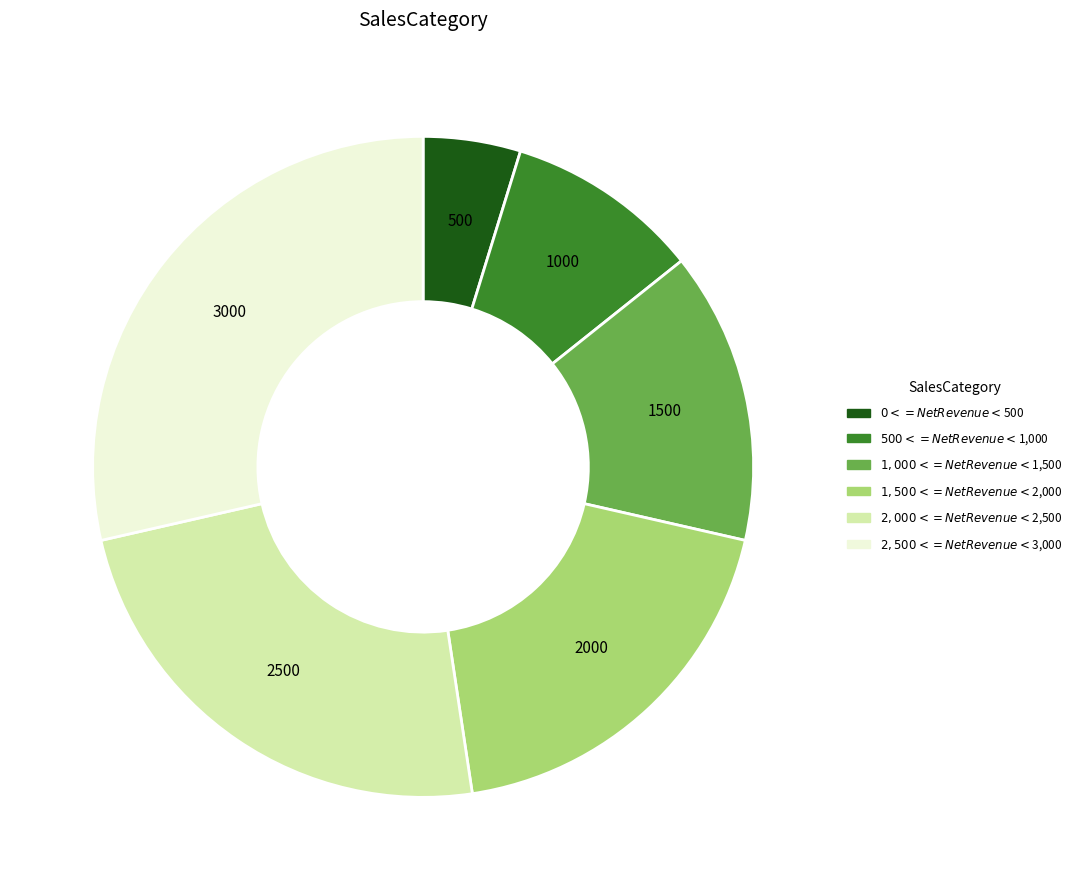

Rank the categories by value from highest to lowest.

$2,500 <= Net Revenue < $3,000, $2,000 <= Net Revenue < $2,500, $1,500 <= Net Revenue < $2,000, $1,000 <= Net Revenue < $1,500, $500 <= Net Revenue < $1,000, $0 <= Net Revenue < $500